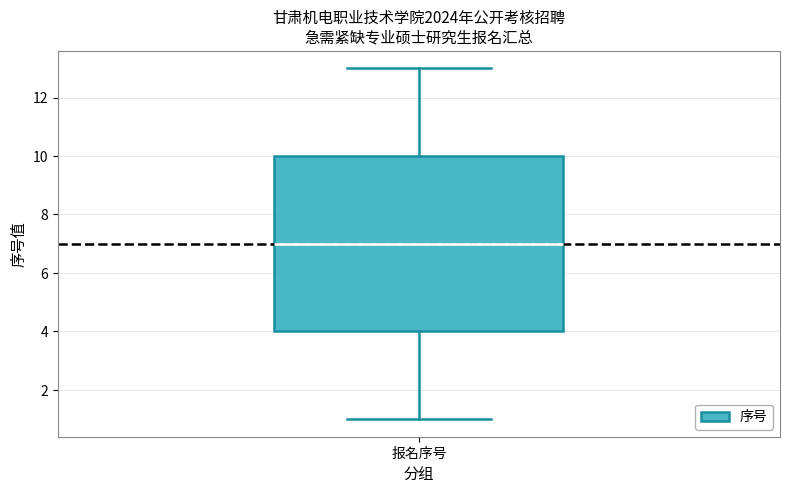

Read this box plot against the y-axis: the position of the median line, the range covered by the box, and the ends of both whiskers. The values are not printed on the chart, so give them approximately, as read against the axis.

median 7, box 4 to 10, whiskers 1 to 13